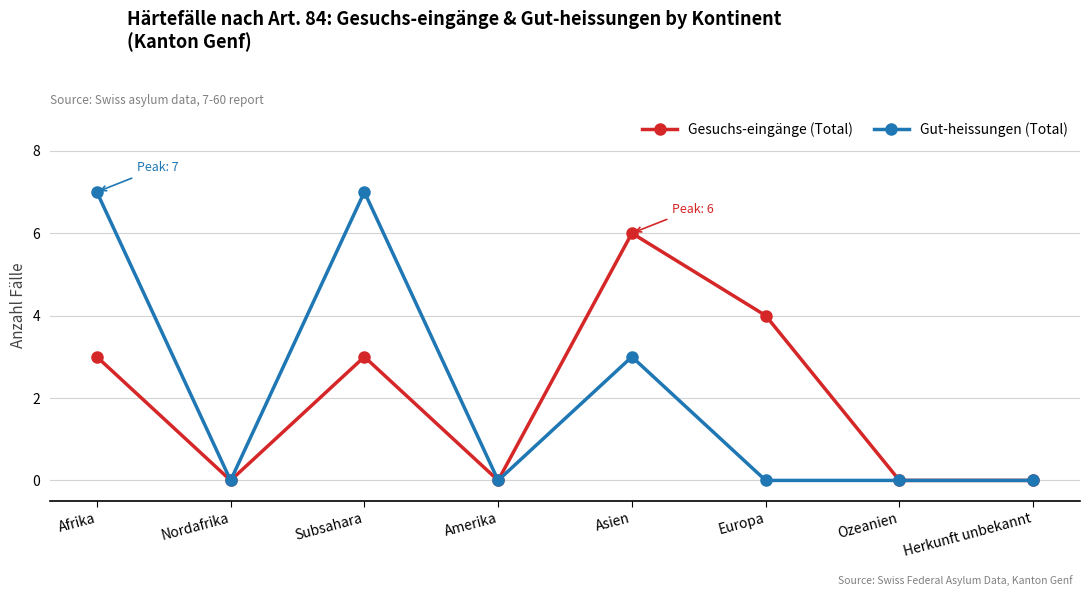

What is the difference between the highest and lowest values at Afrika?

4